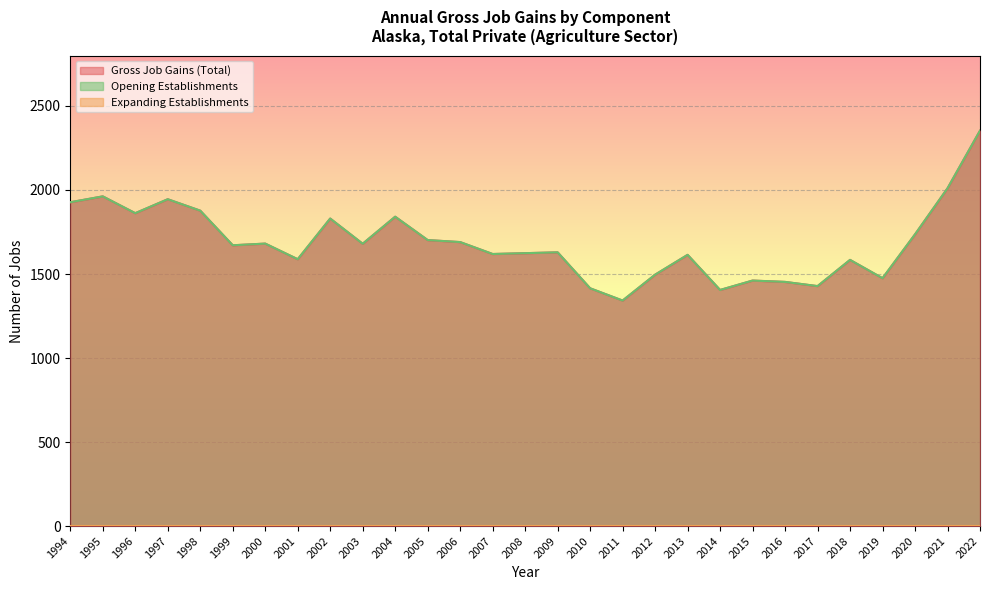

At which category does Gross Job Gains (Total) reach its first local peak?

1995